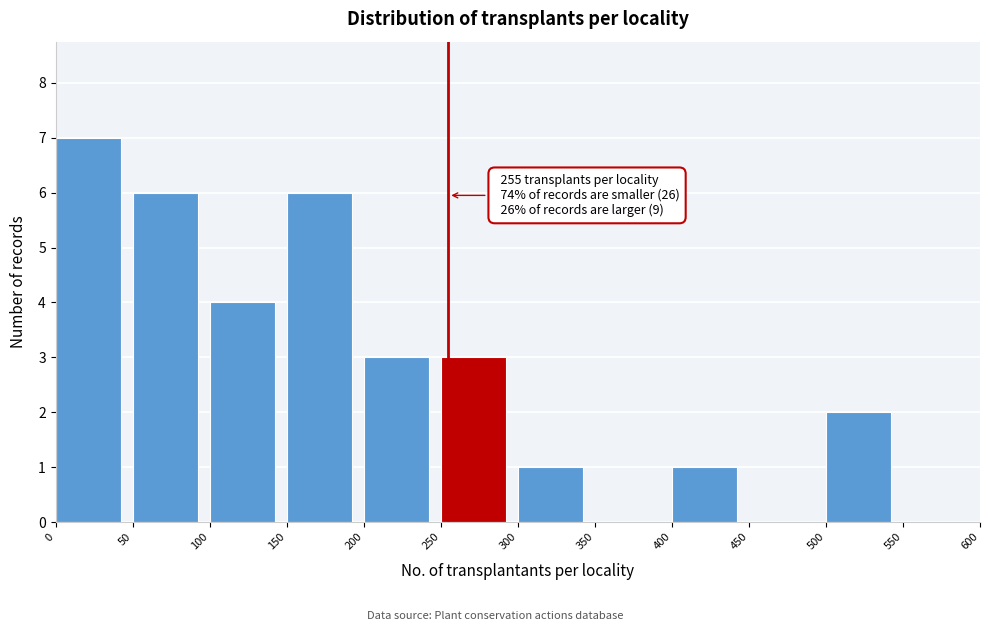

Which range on the x-axis has the tallest bar?

0 to 50